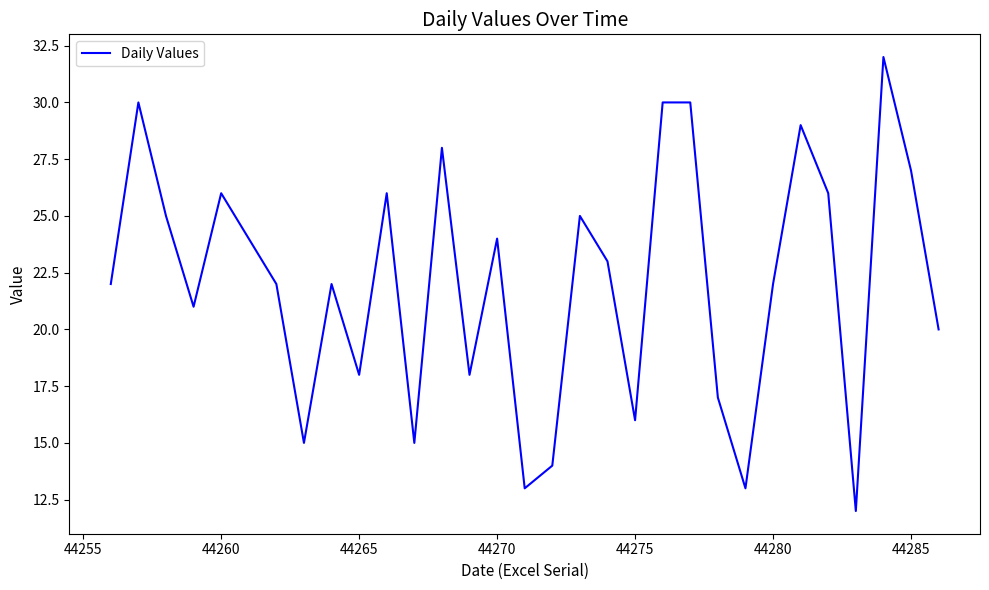

What is the minimum value shown in the chart?

12